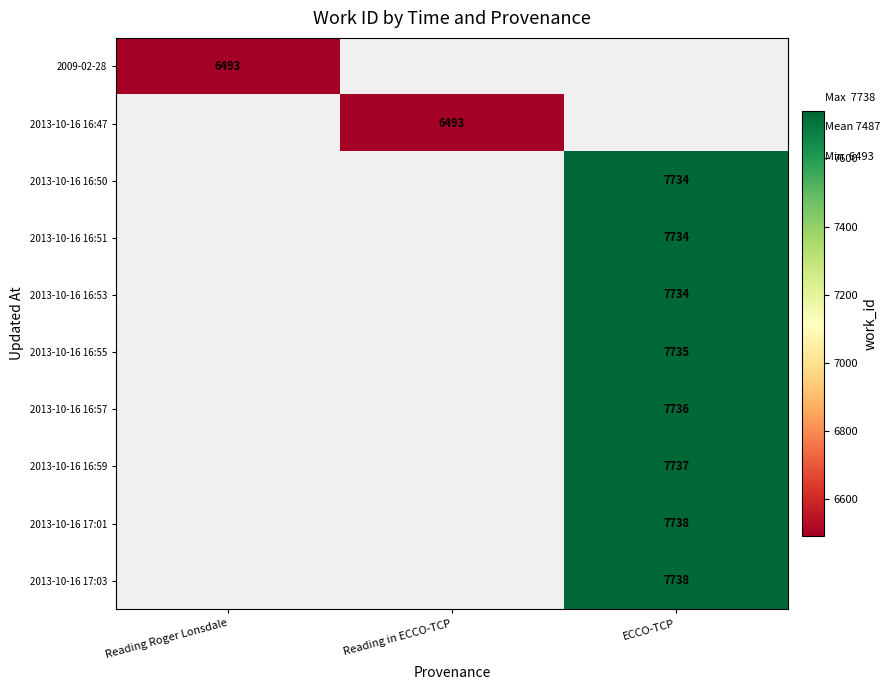

Between Reading in ECCO-TCP and ECCO-TCP, which is larger?

ECCO-TCP